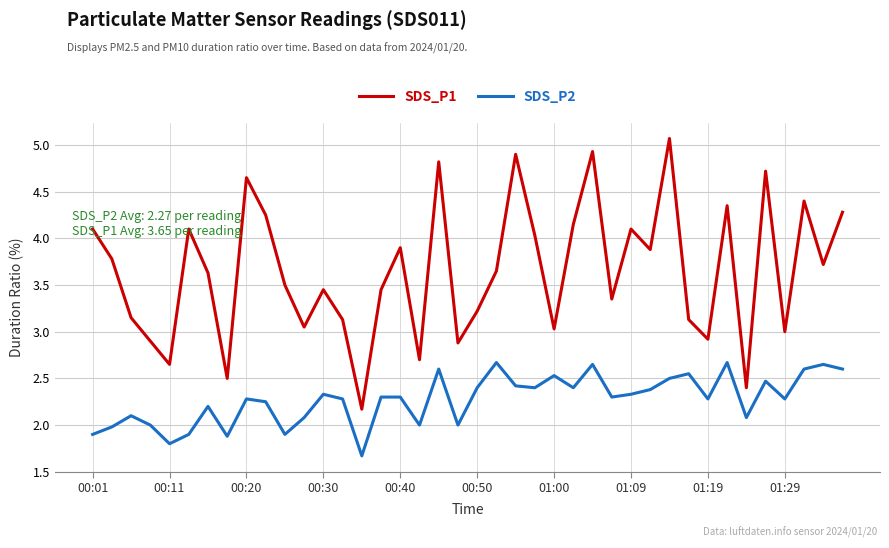

Which series has the largest total across all categories?

SDS_P1